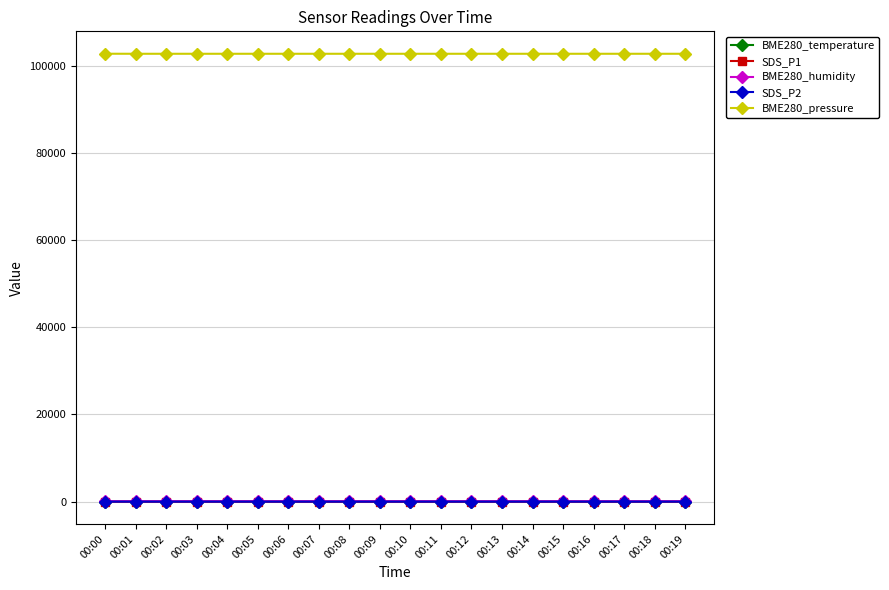

At how many categories does at least one series exceed 66379?

20